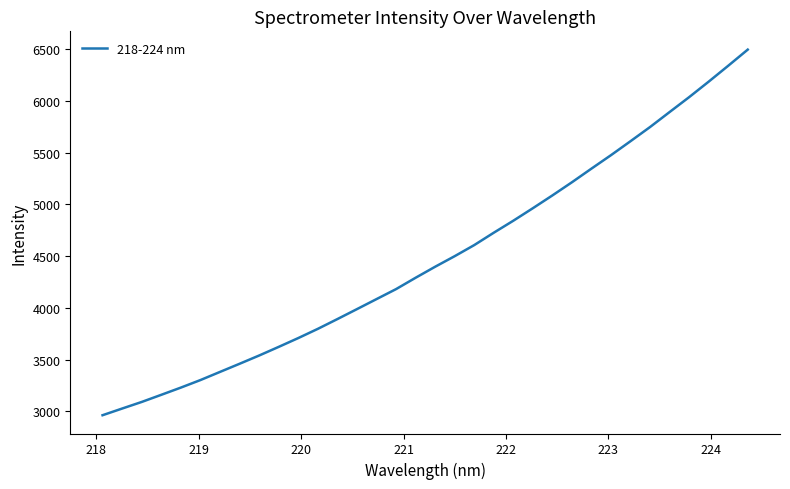

What is the difference between the maximum and minimum values?

3533.3